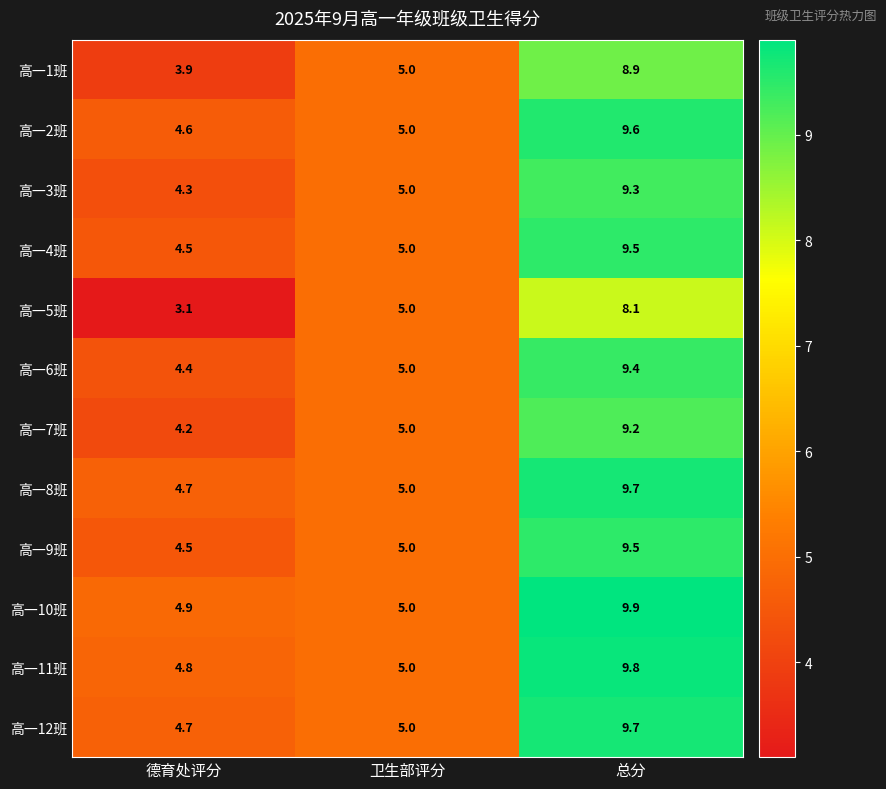

Which series changed the most between 德育处评分 and 卫生部评分?

高一5班